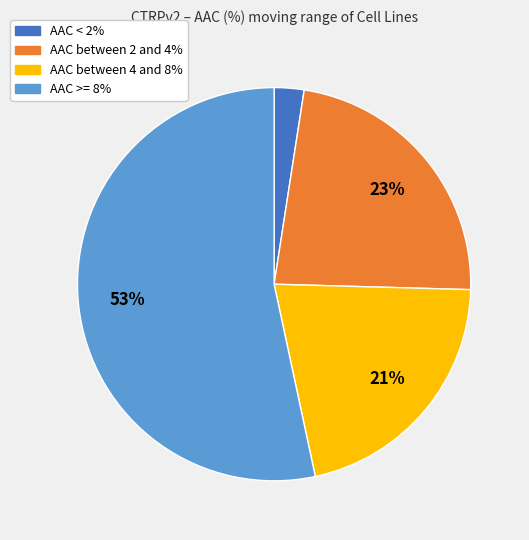

The AAC < 2% slice represents 2% of the pie. True or false?

True